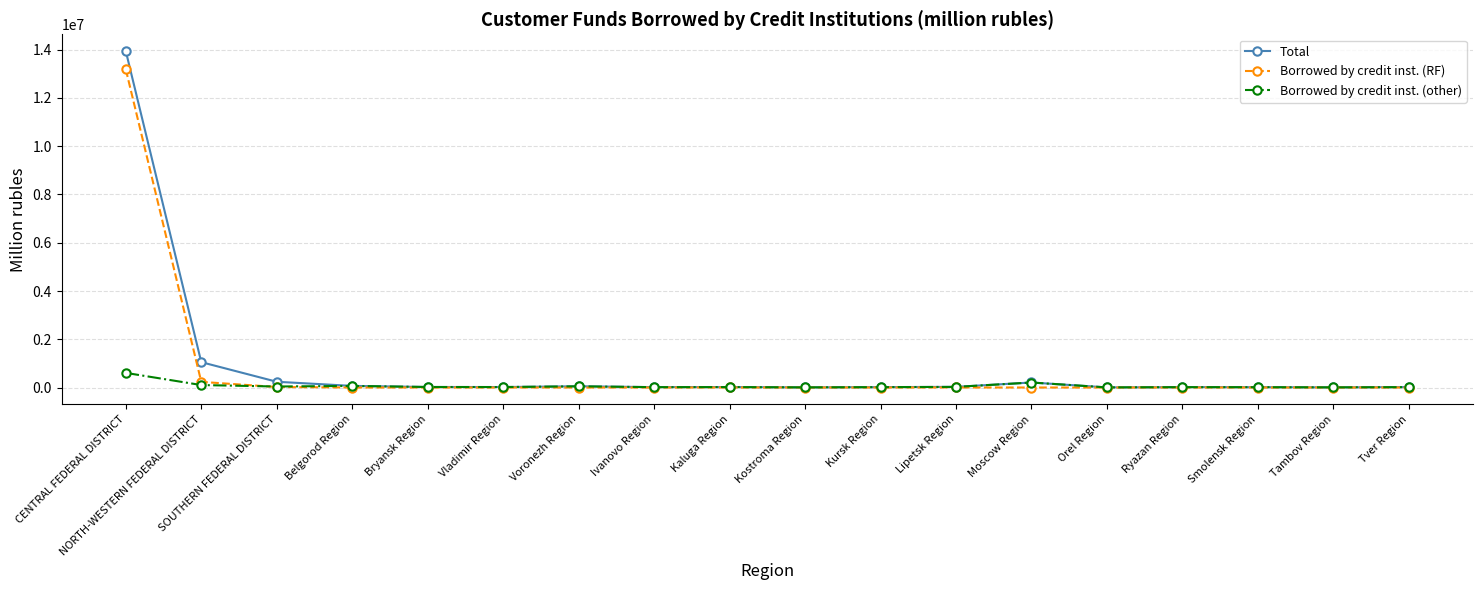

What is the total value across all series at Tambov Region?

13964